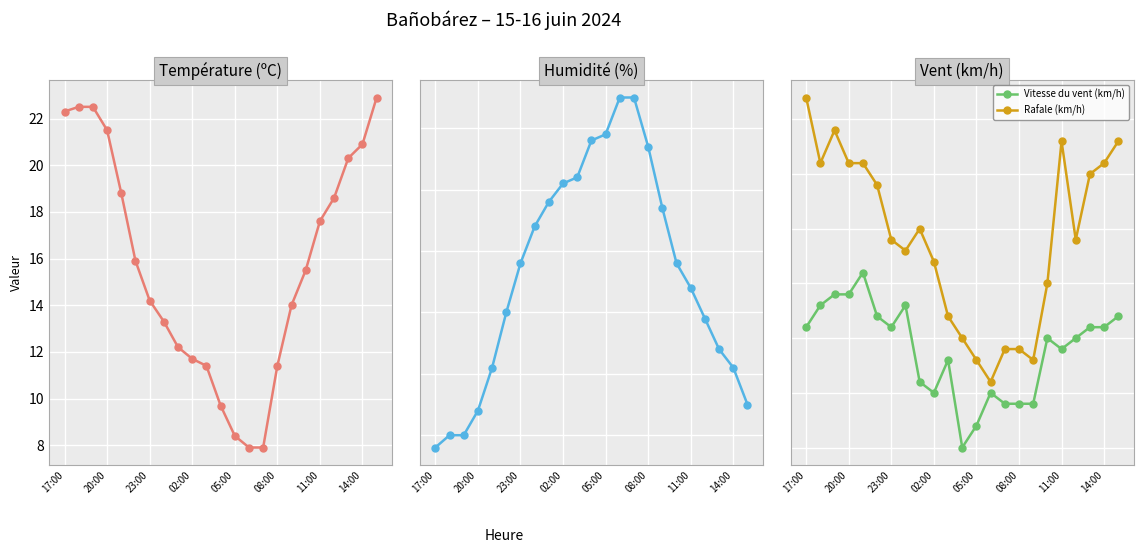

What is the sum of all Température (ºC) values?

361.4